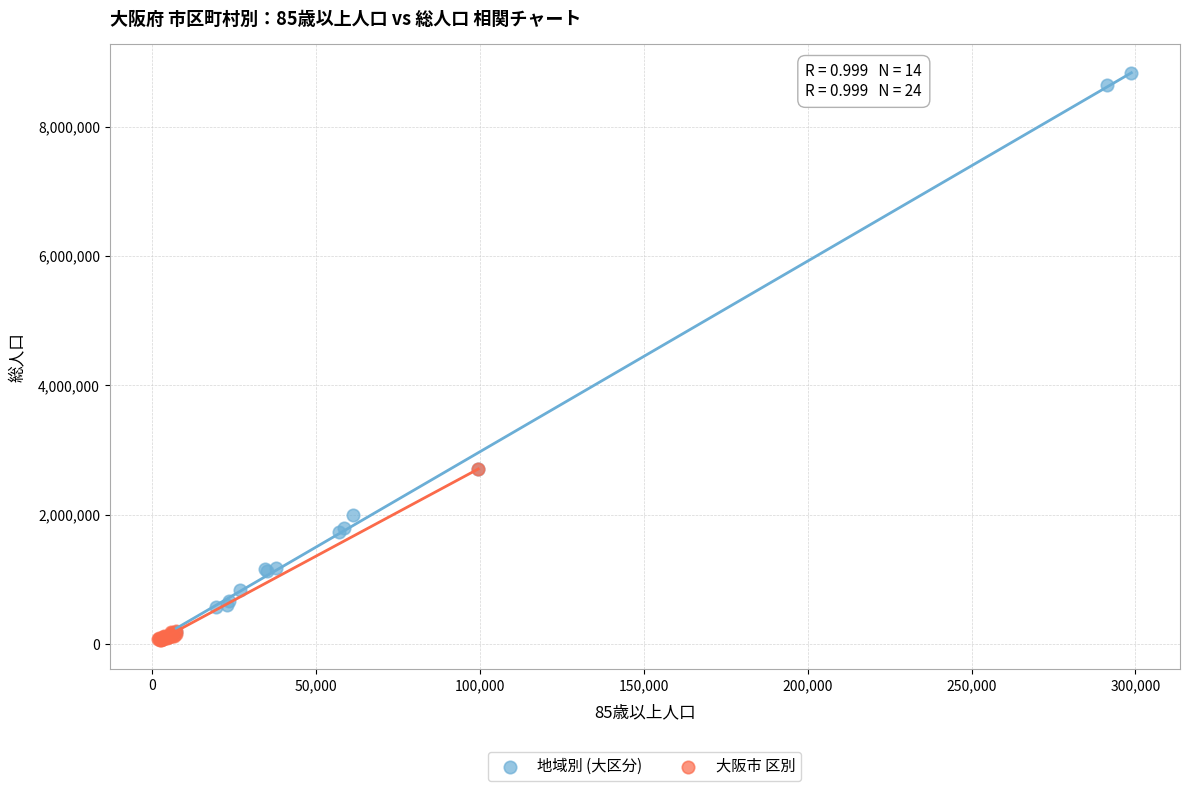

Which series reaches the maximum Y coordinate?

地域別 (大区分)